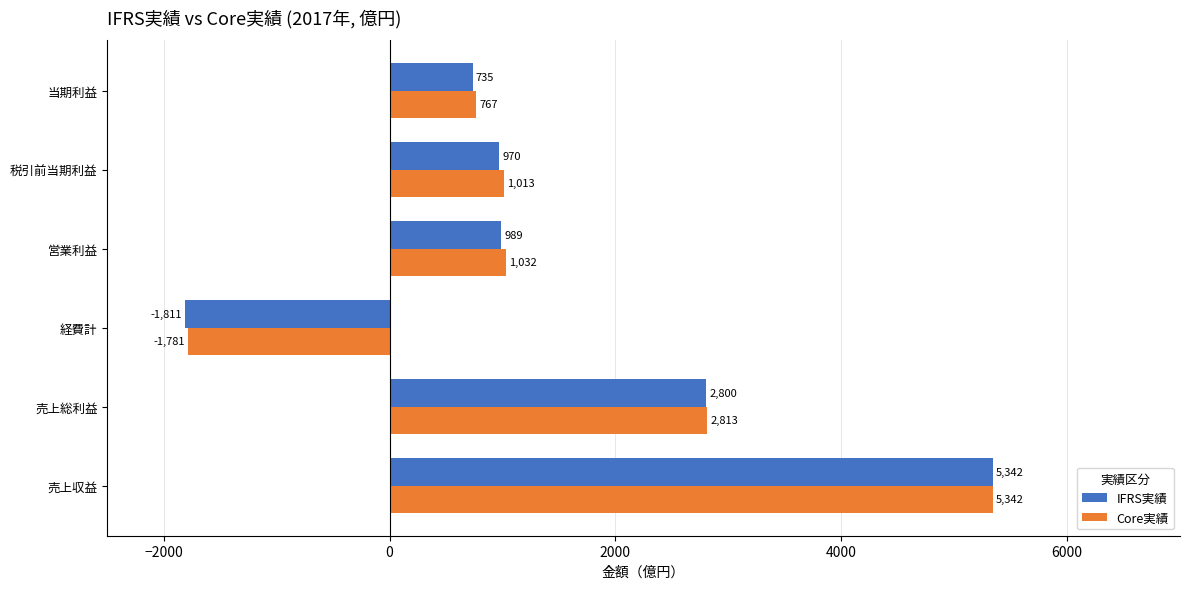

At how many categories does at least one series exceed 120?

5